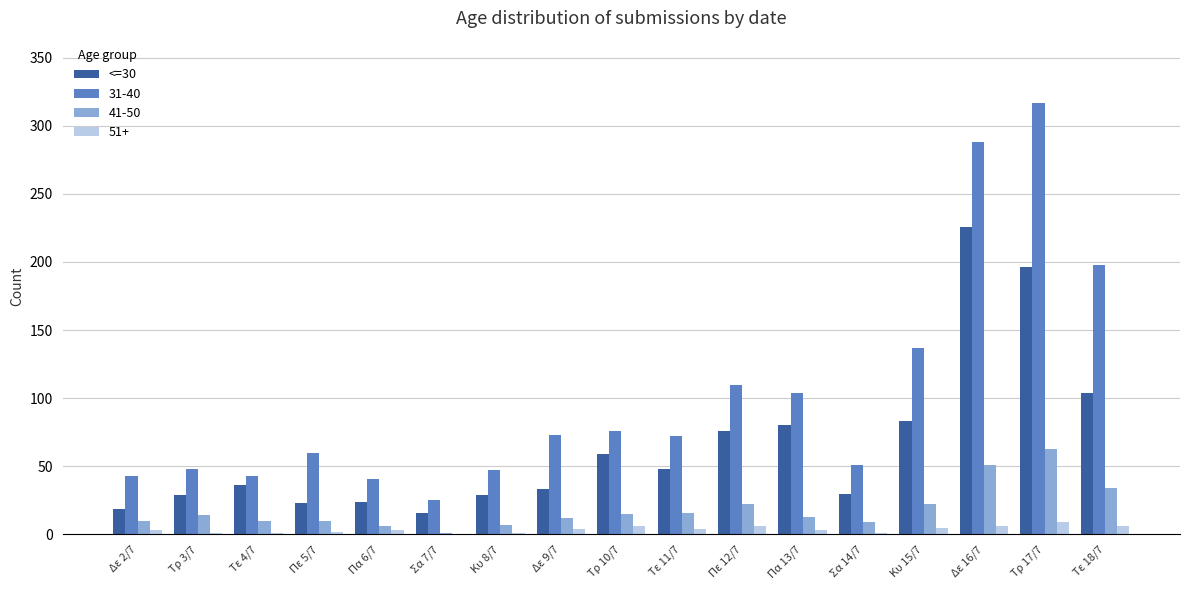

The value of <=30 at Πα 13/7 is 80. True or false?

True